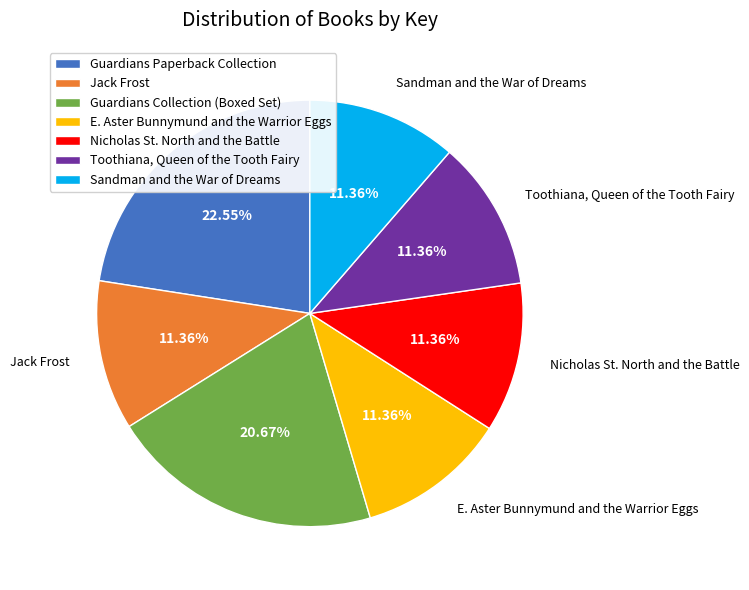

To the nearest percent, what is the combined percentage of Sandman and the War of Dreams and Jack Frost?

23%